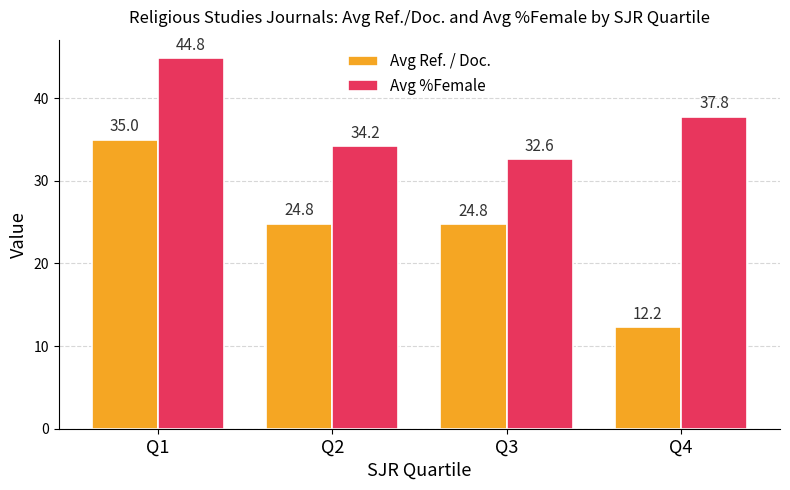

Are the bars grouped side by side (vs. stacked)?

Yes